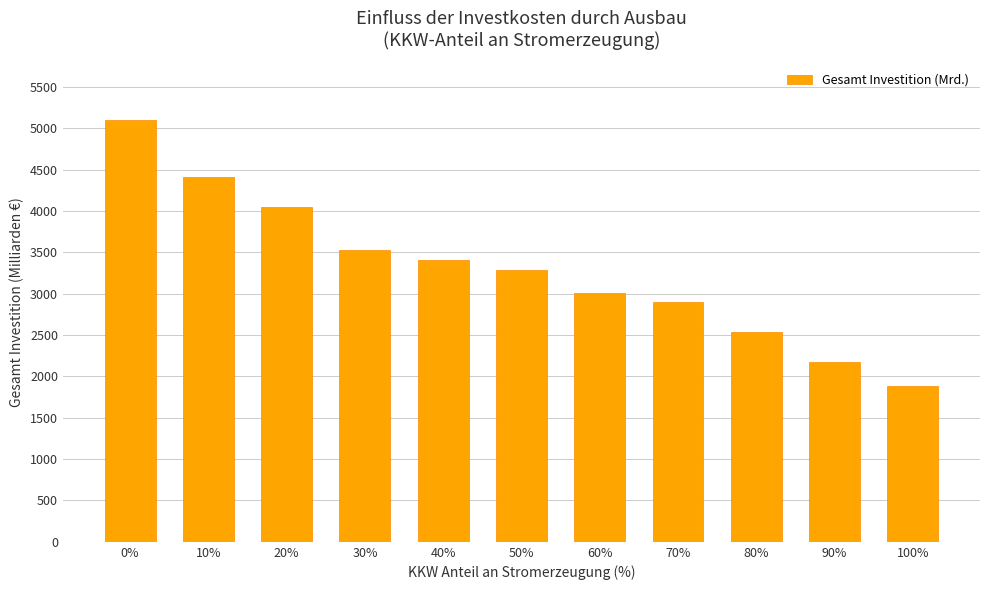

At which category does the chart reach its minimum across all series?

100%